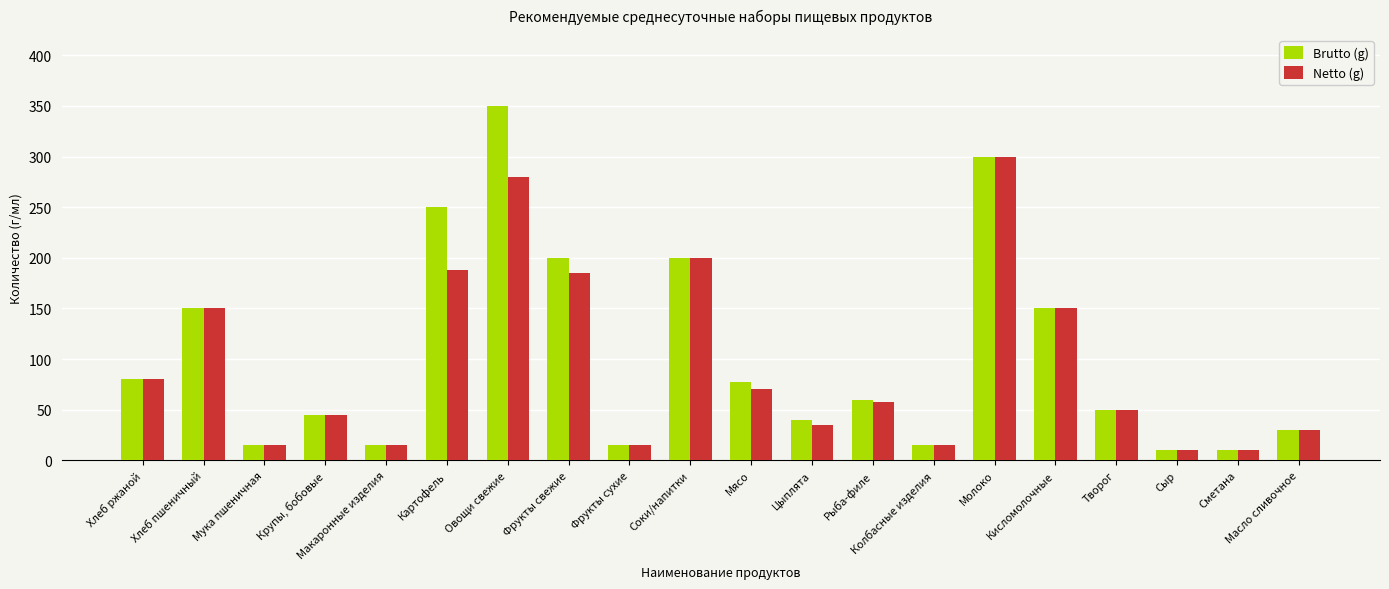

At which category is the sum across all series the highest?

Овощи свежие